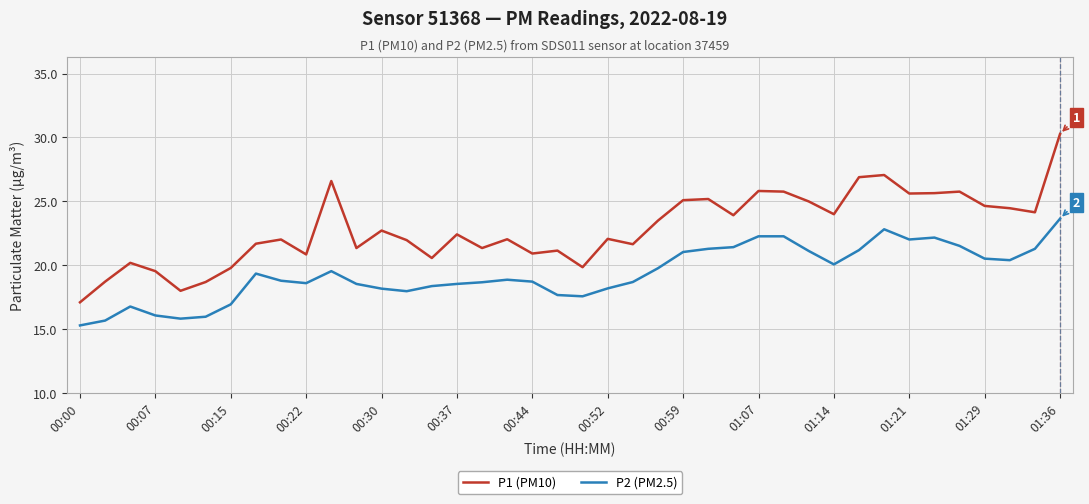

List the series in order of their peak value, highest first.

P1 (PM10), P2 (PM2.5)